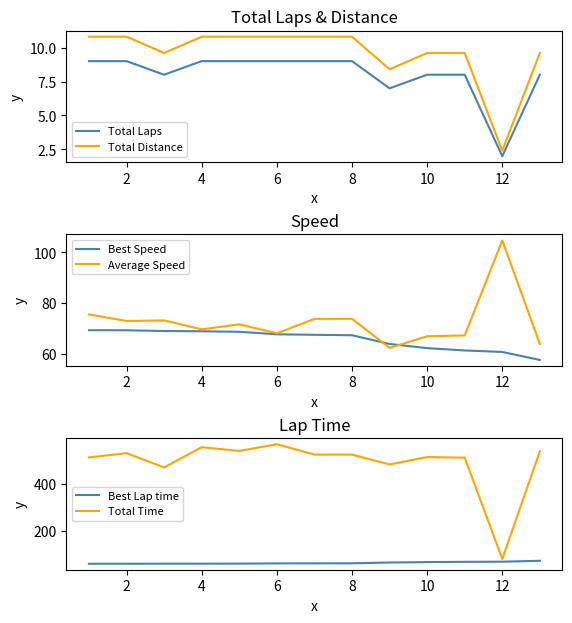

True or false: Total Laps has a value of 2.0 at 12.

True